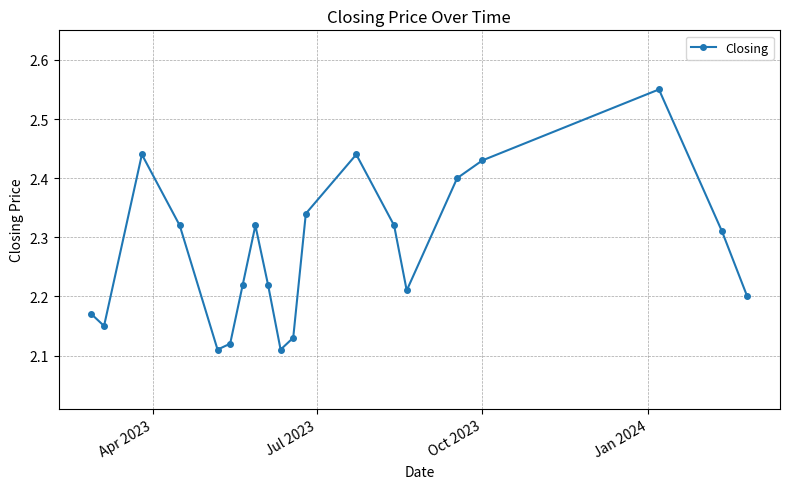

Count the values in the range 2 to 3.

20